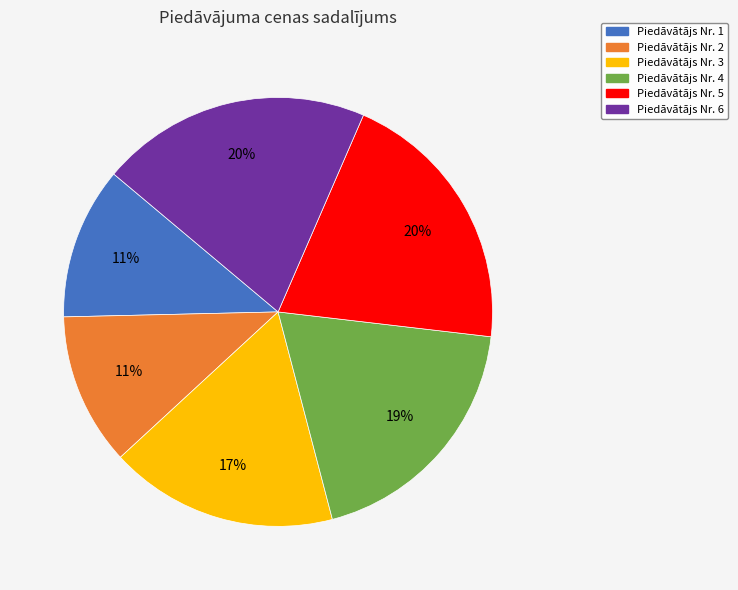

To the nearest percent, what is the average slice percentage?

17%